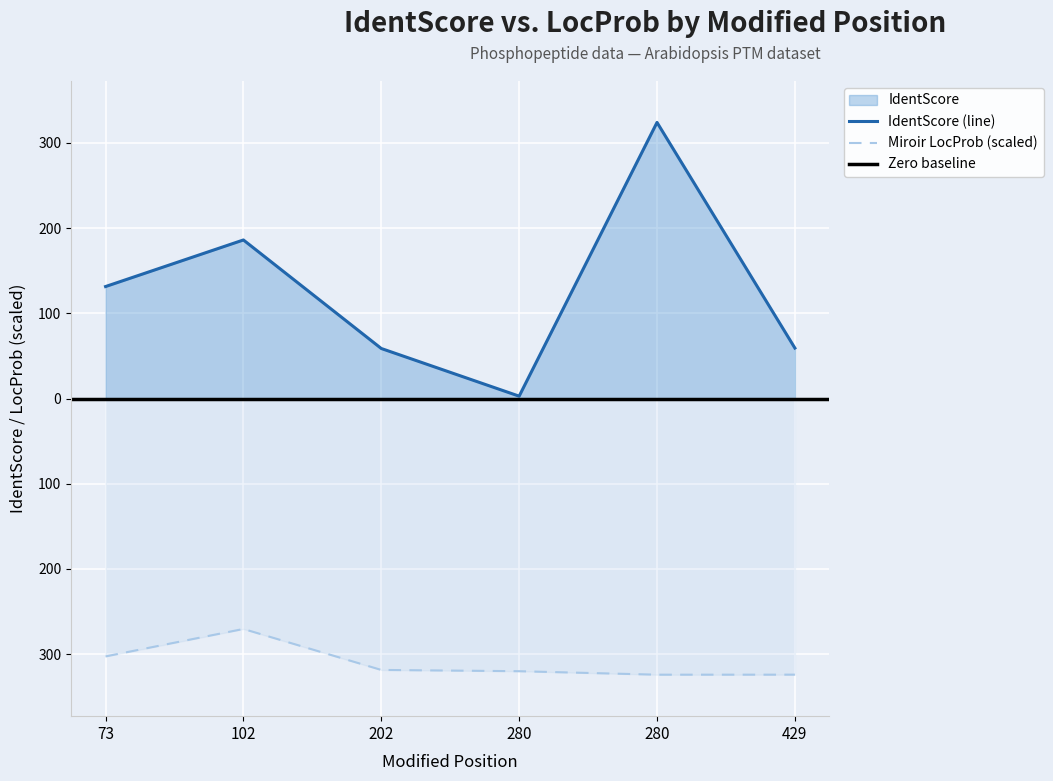

What is the difference between the maximum and minimum values in the LocProb series?

53.7